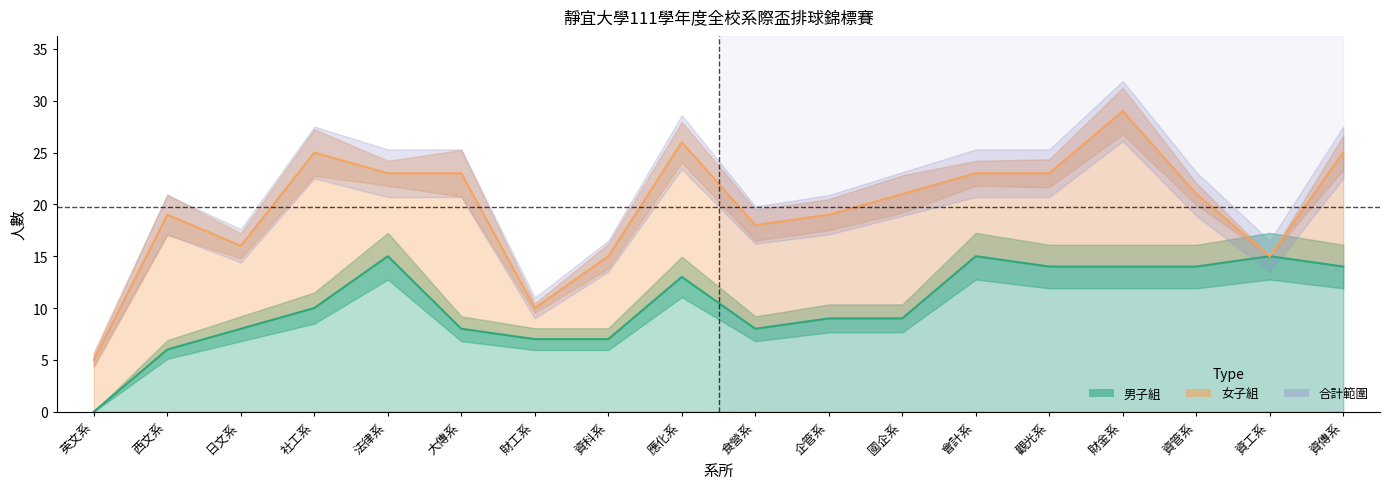

What is the difference between the maximum and second lowest values?

9